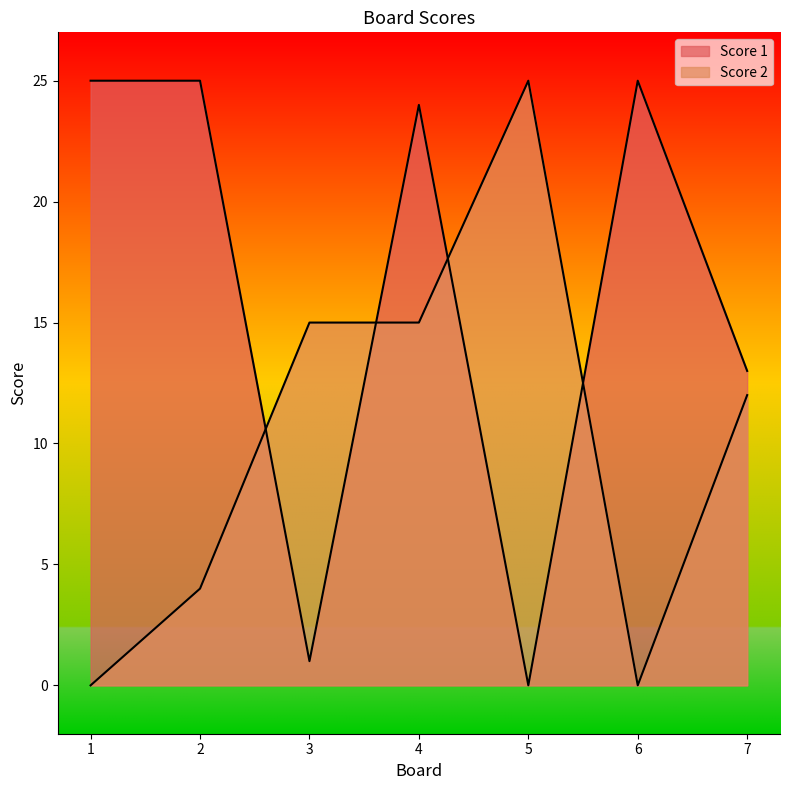

What are all the series names shown in the legend?

Score 1, Score 2